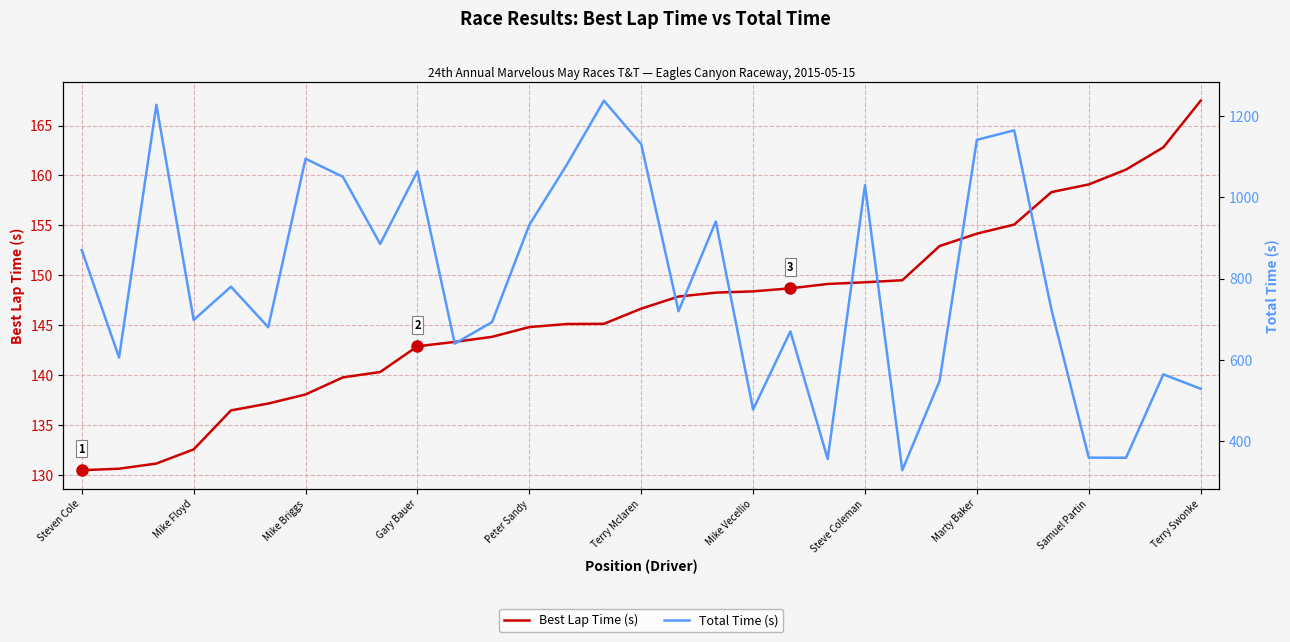

Which series has the largest total across all categories?

Total Time (s)